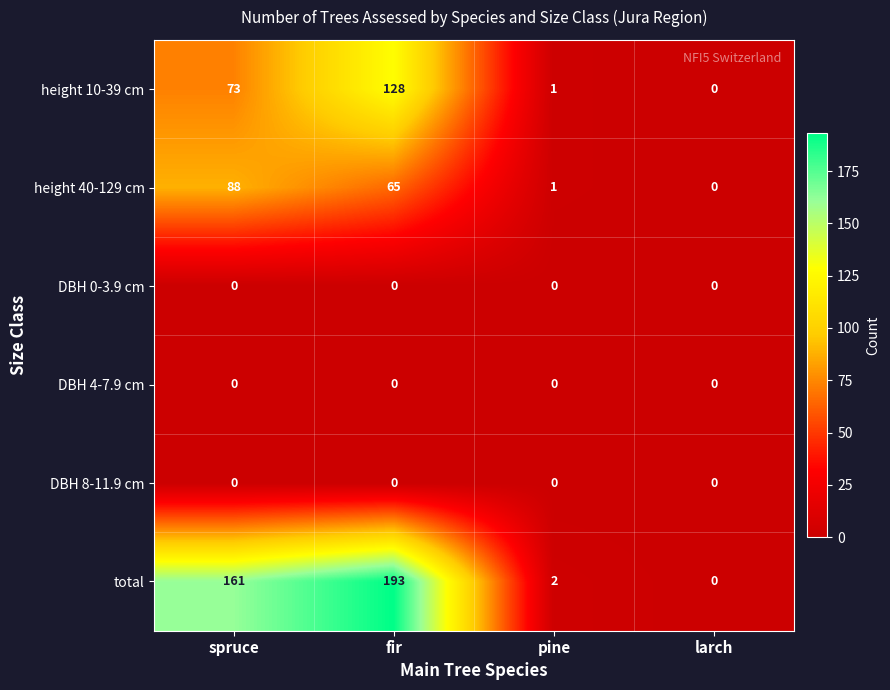

Count the number of data series in this chart.

6